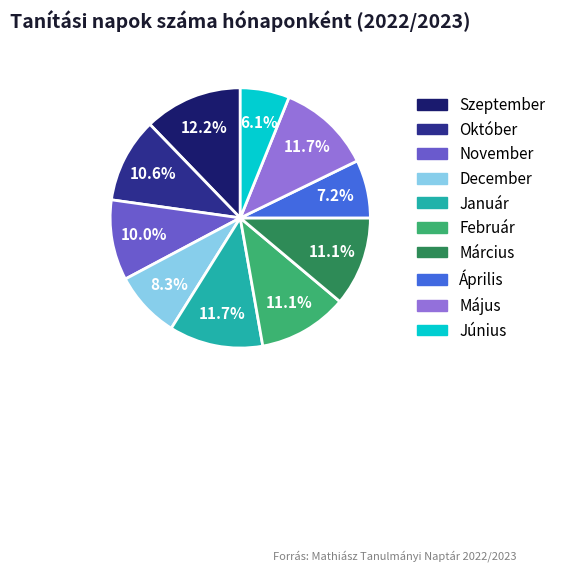

Is it true that Február is 1% of the pie?

False